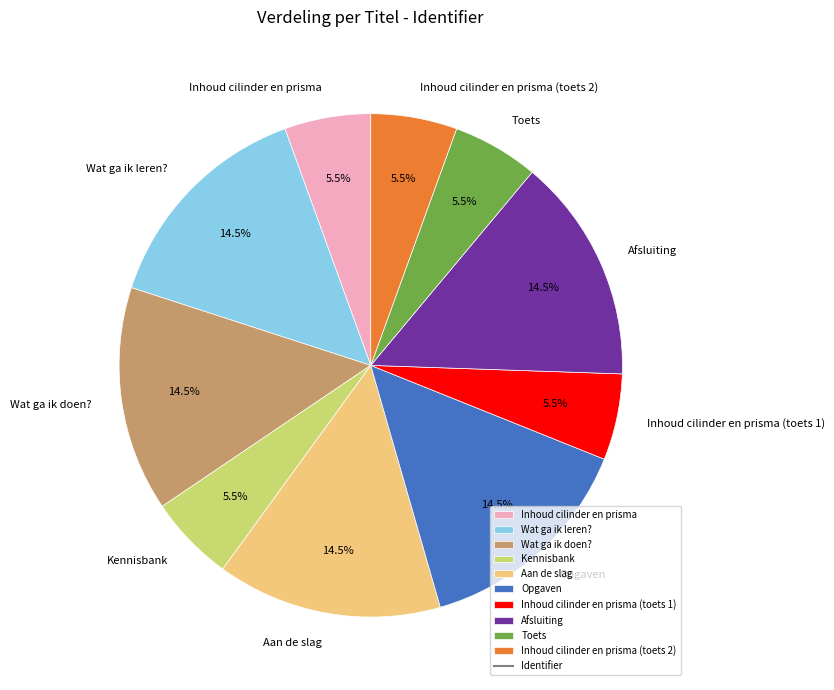

Does Afsluiting represent more than half of the total?

No